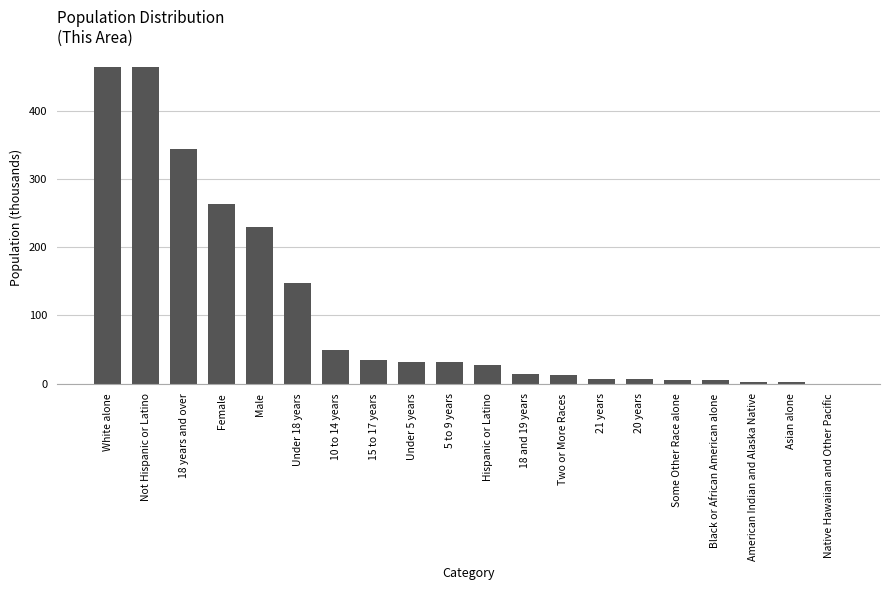

What is the sum of all values?

2148